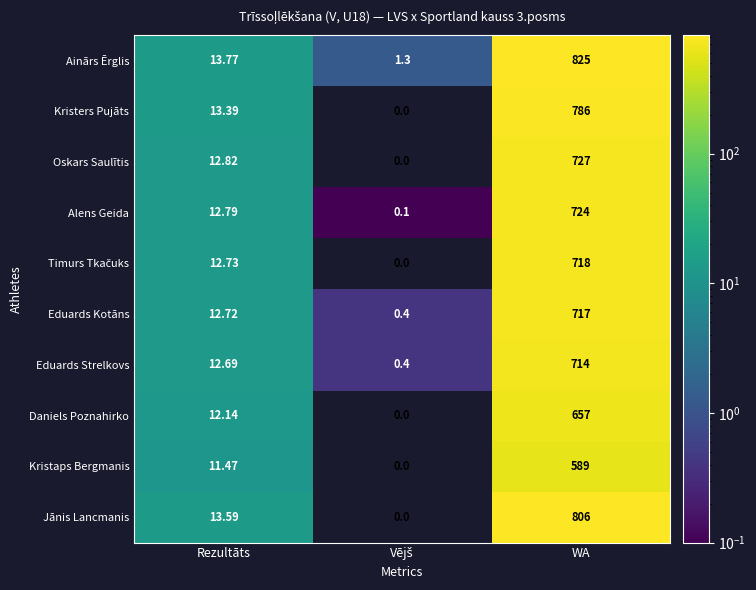

At which category is the sum across all series the highest?

WA